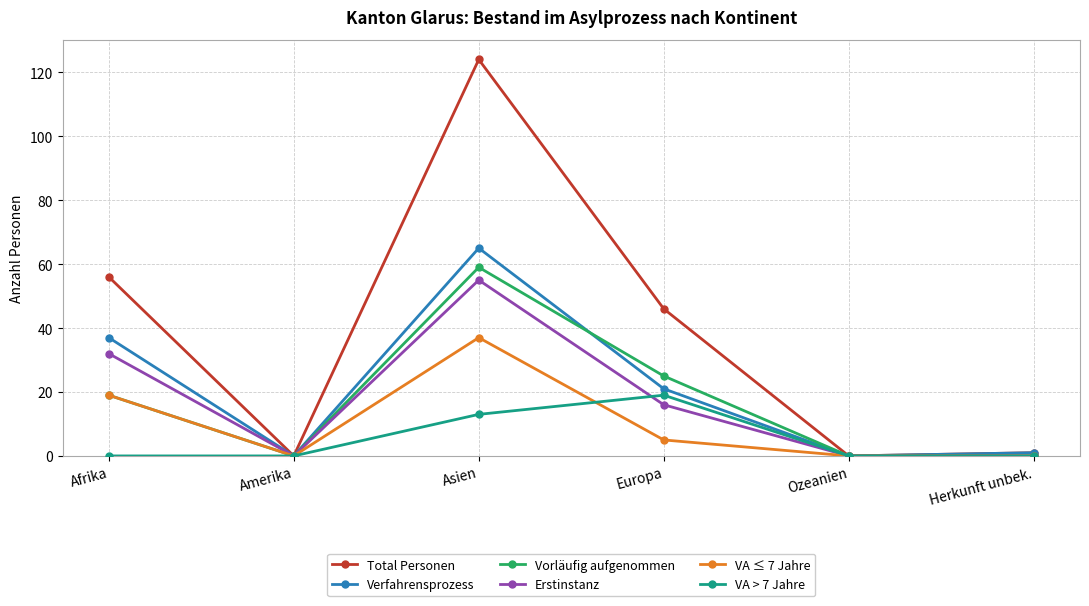

Is the value of Total Personen at Herkunft unbek. greater than the value of Verfahrensprozess at Afrika?

No